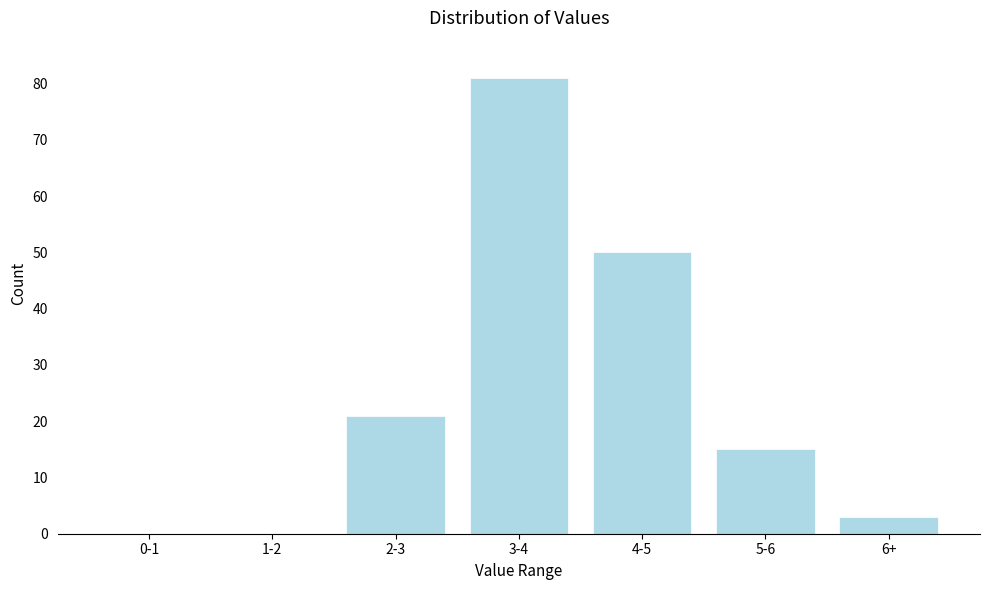

Reading right to left, what are all the values shown in this chart?

6+=3	5-6=15	4-5=50	3-4=81	2-3=21	1-2=0	0-1=0